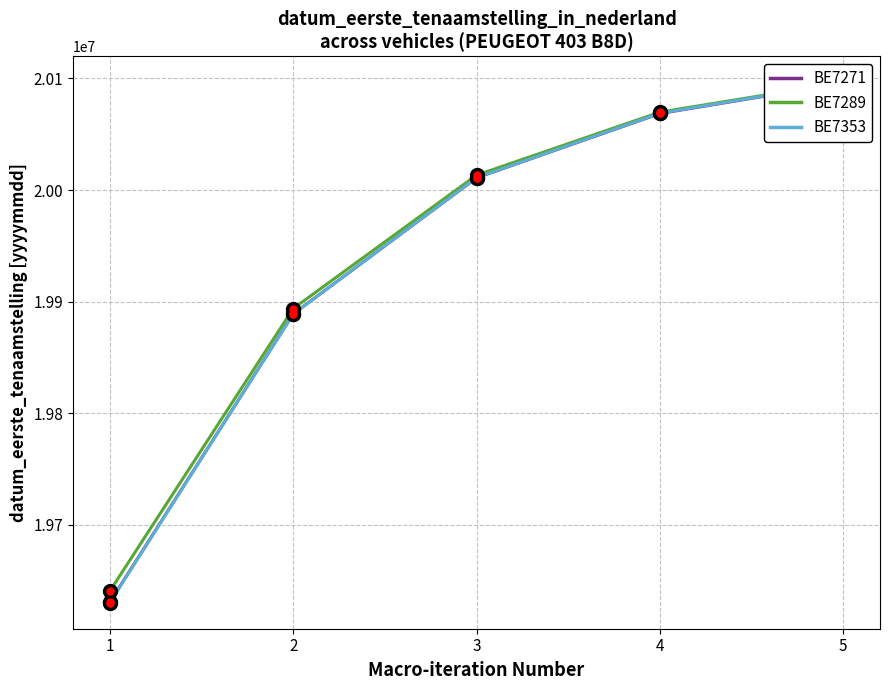

Is it true that BE7271 equals 5727943.0 at 2?

False